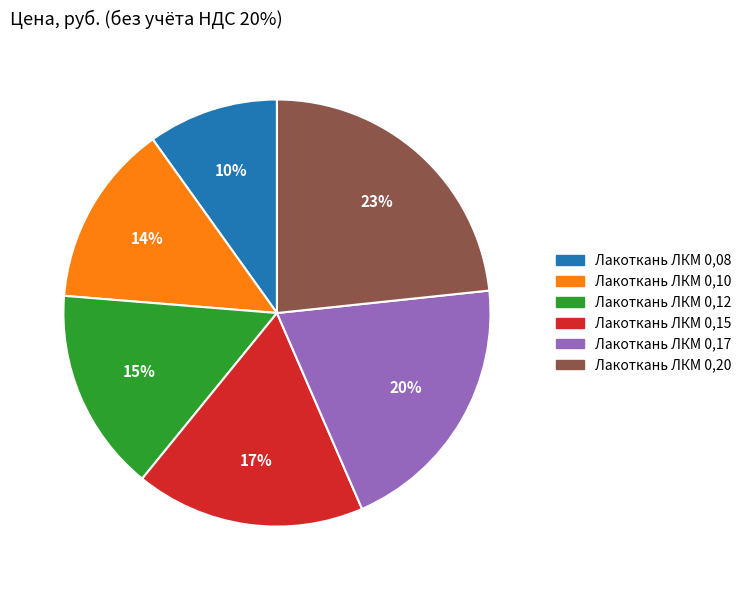

True or false: Лакоткань ЛКМ 0,20 accounts for 23% of the total.

True